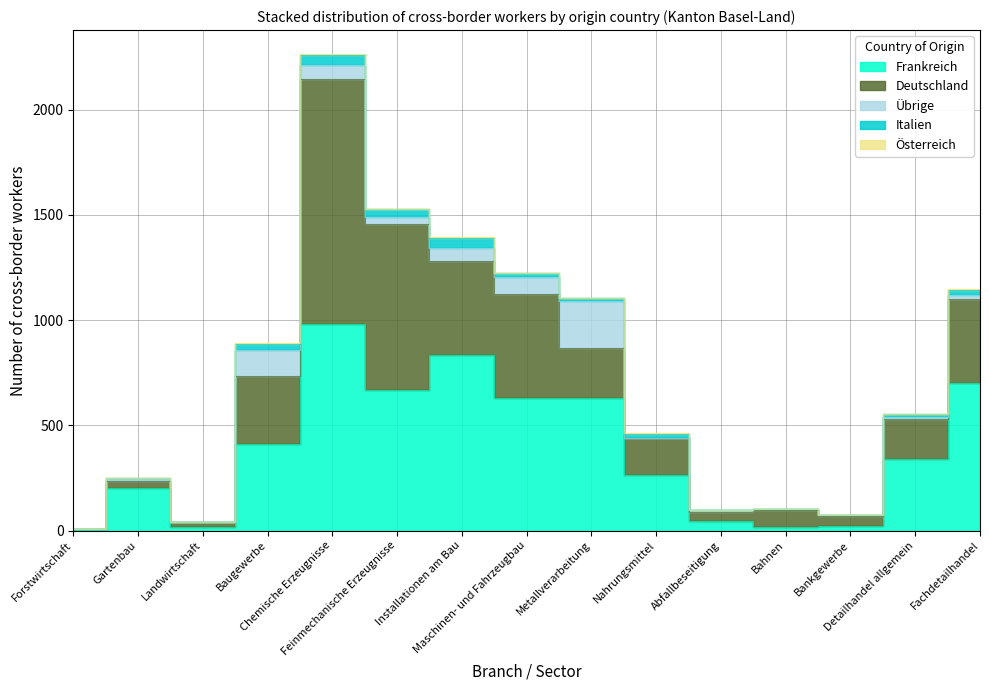

True or false: Übrige and Österreich intersect in this chart.

False